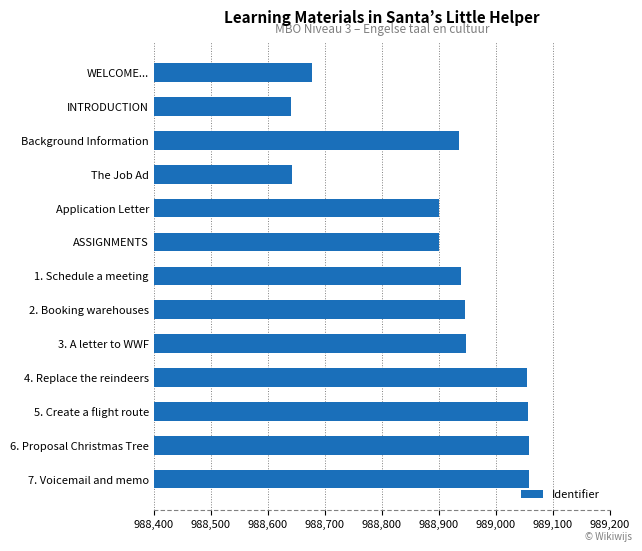

The chart shows a value of 988642 at The Job Ad. True or false?

True